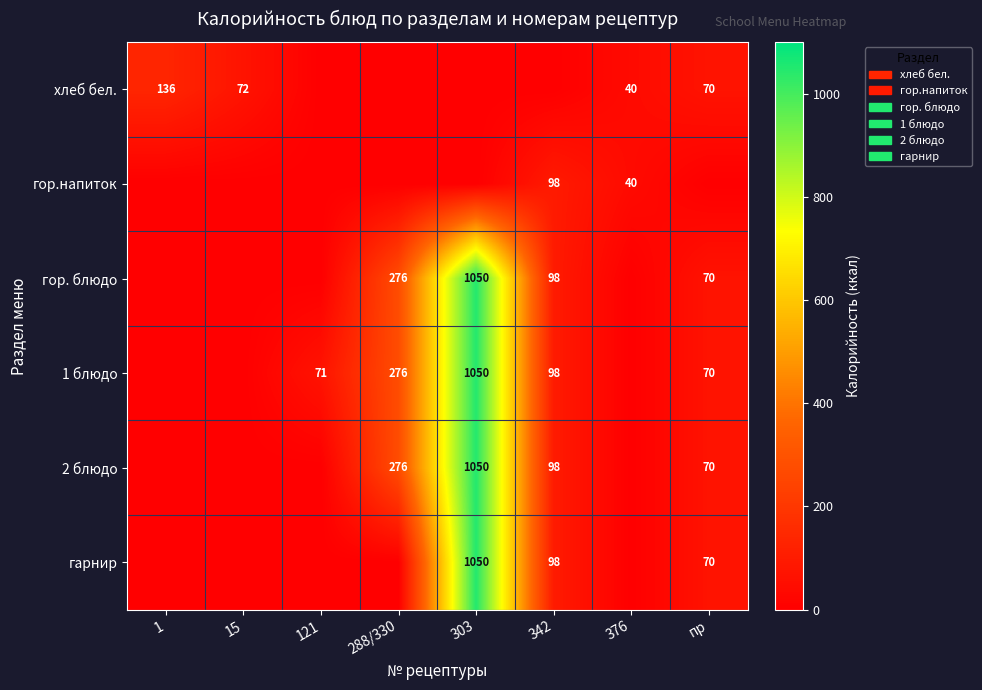

True or false: 2 блюдо has a value of 70 at пр.

True